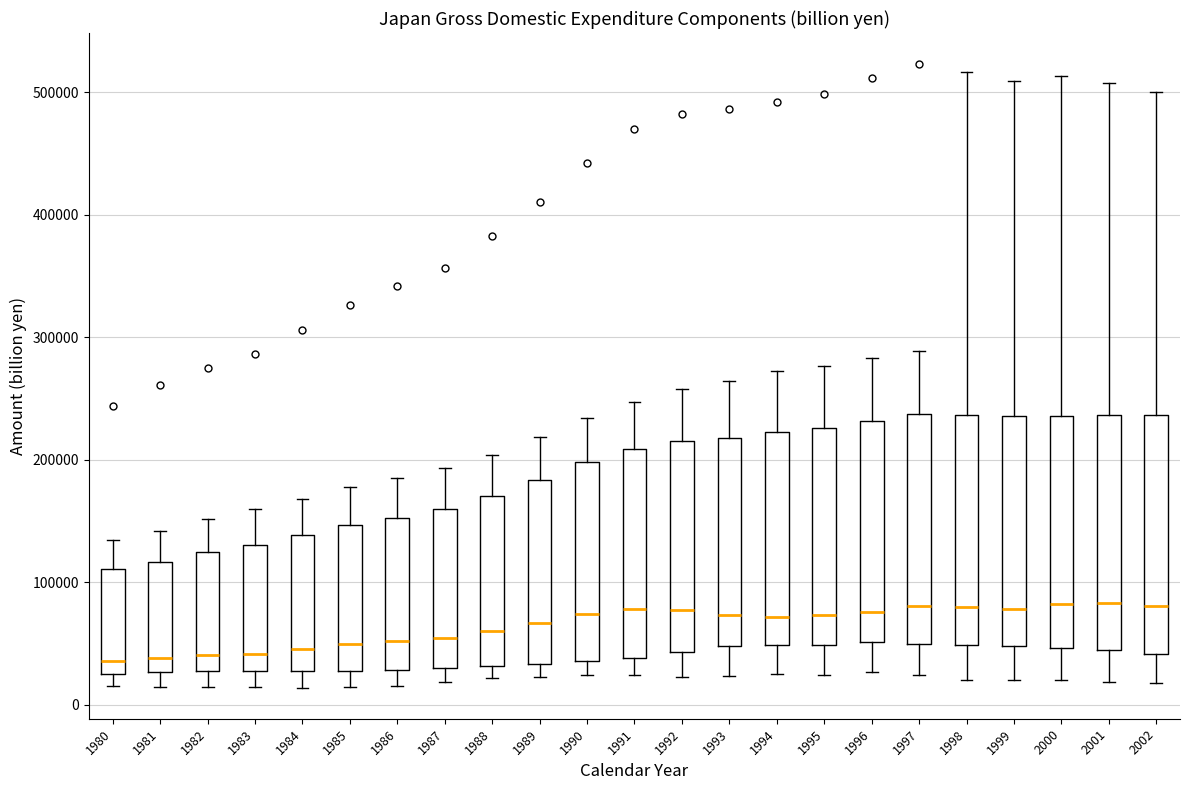

Where is the upper edge of the box at x = 1992 on the y-axis? The values are not printed on the chart, so give them approximately, as read against the axis.

220000